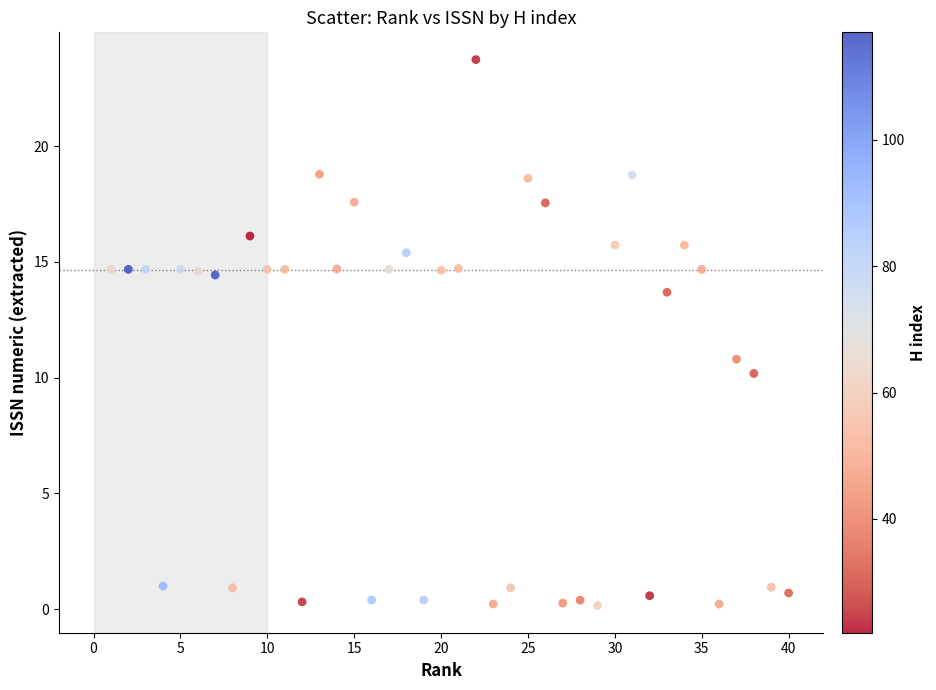

What is the range of X values (max minus min)?

39.0